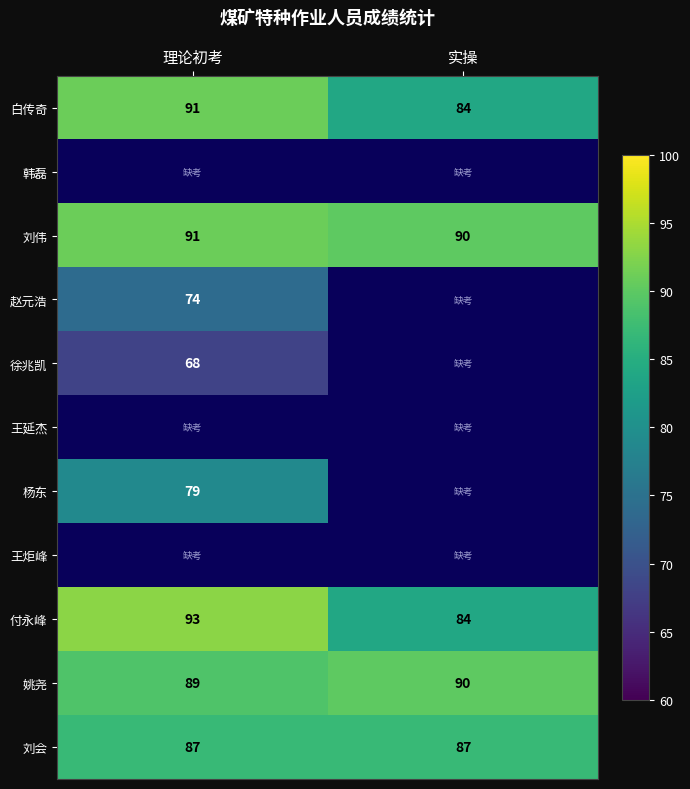

Which has a higher value, 实操 or 理论初考?

理论初考